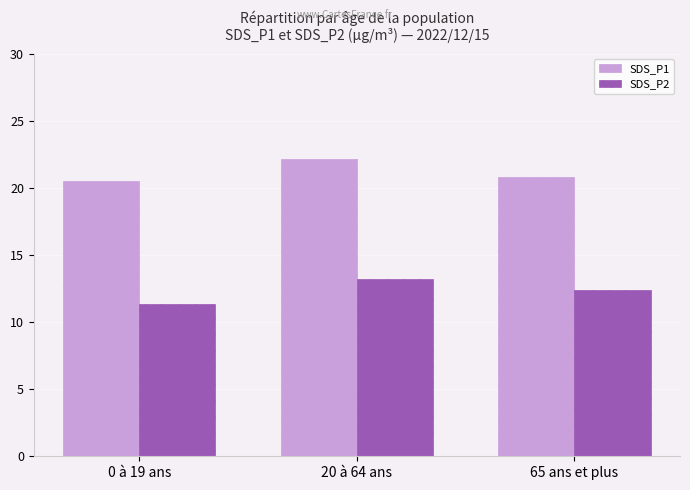

What is the sum of all SDS_P2 values?

36.9